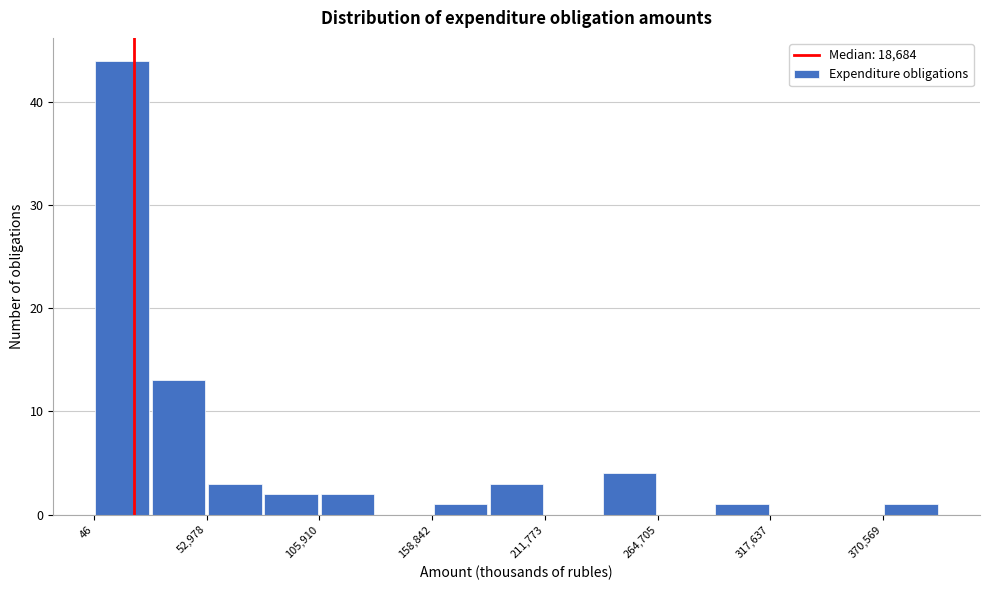

Around what value on the x-axis is the tallest bar? Give the approximate position of its centre, as read against the axis.

10000